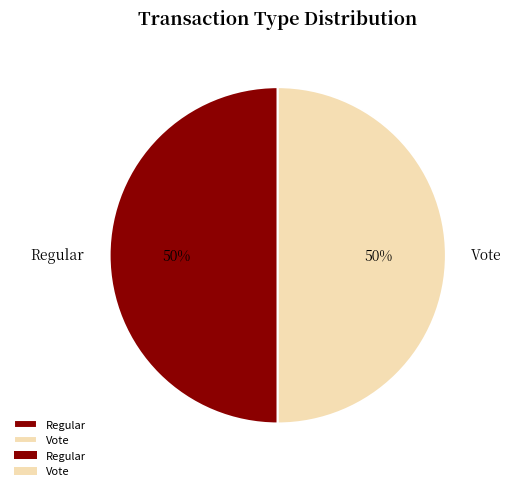

True or false: Vote accounts for 38% of the total.

False